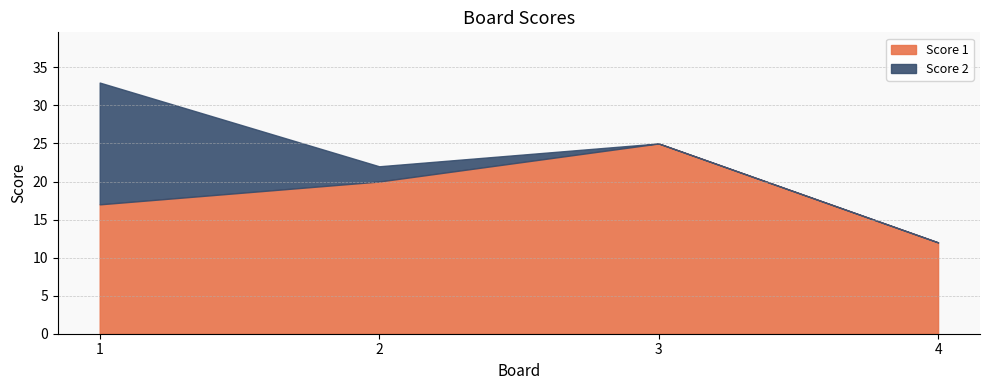

How many lines are shown in the chart?

2